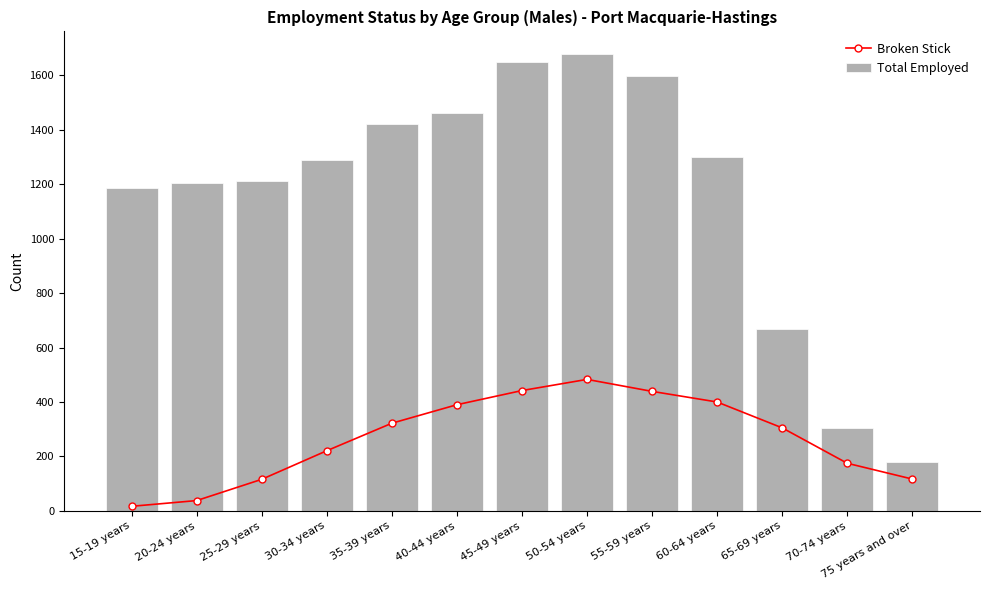

Reading right to left, what are all the values shown in this chart?

Broken Stick: 75 years and over=117	70-74 years=175	65-69 years=305	60-64 years=400	55-59 years=439	50-54 years=483	45-49 years=442	40-44 years=390	35-39 years=322	30-34 years=221	25-29 years=116	20-24 years=38	15-19 years=17
Total Employed: 75 years and over=178	70-74 years=304	65-69 years=667	60-64 years=1300	55-59 years=1596	50-54 years=1677	45-49 years=1647	40-44 years=1460	35-39 years=1421	30-34 years=1289	25-29 years=1212	20-24 years=1205	15-19 years=1186